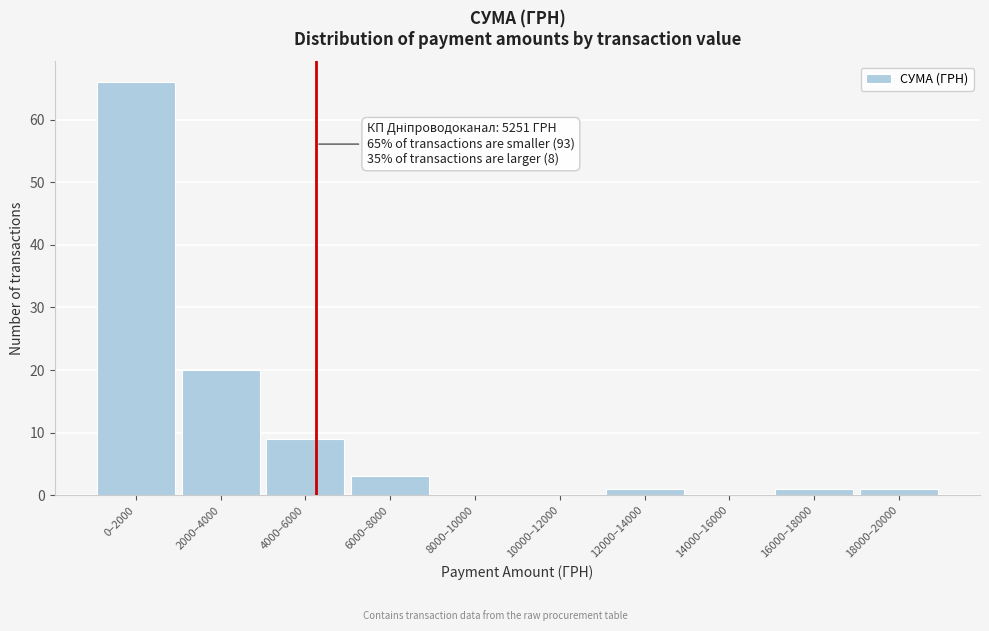

Reading left to right, what are all the values shown in this chart?

0–2000=66	2000–4000=20	4000–6000=9	6000–8000=3	8000–10000=0	10000–12000=0	12000–14000=1	14000–16000=0	16000–18000=1	18000–20000=1